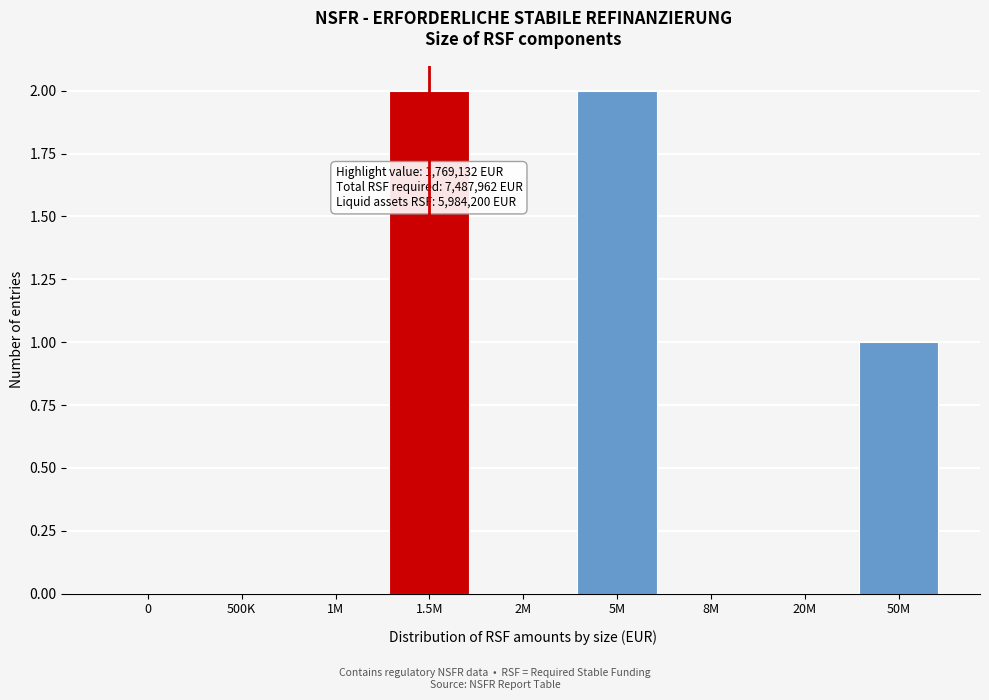

Reading left to right, transcribe all the data shown in this chart.

0=0	500K=0	1M=0	1.5M=2	2M=0	5M=2	8M=0	20M=0	50M=1